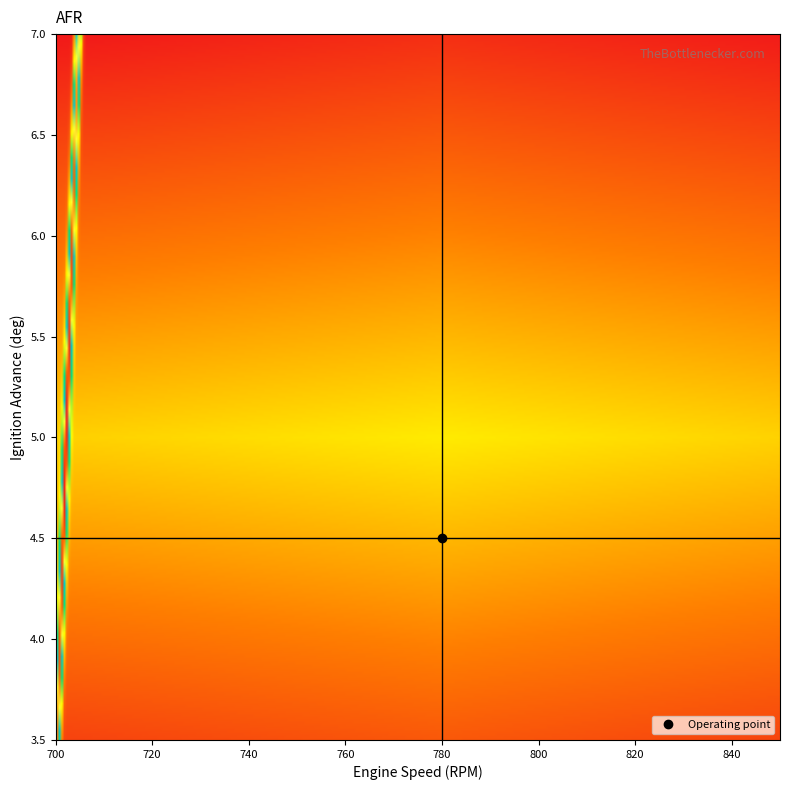

What is the difference between the maximum and second lowest values in the 780-790 series?

14.8